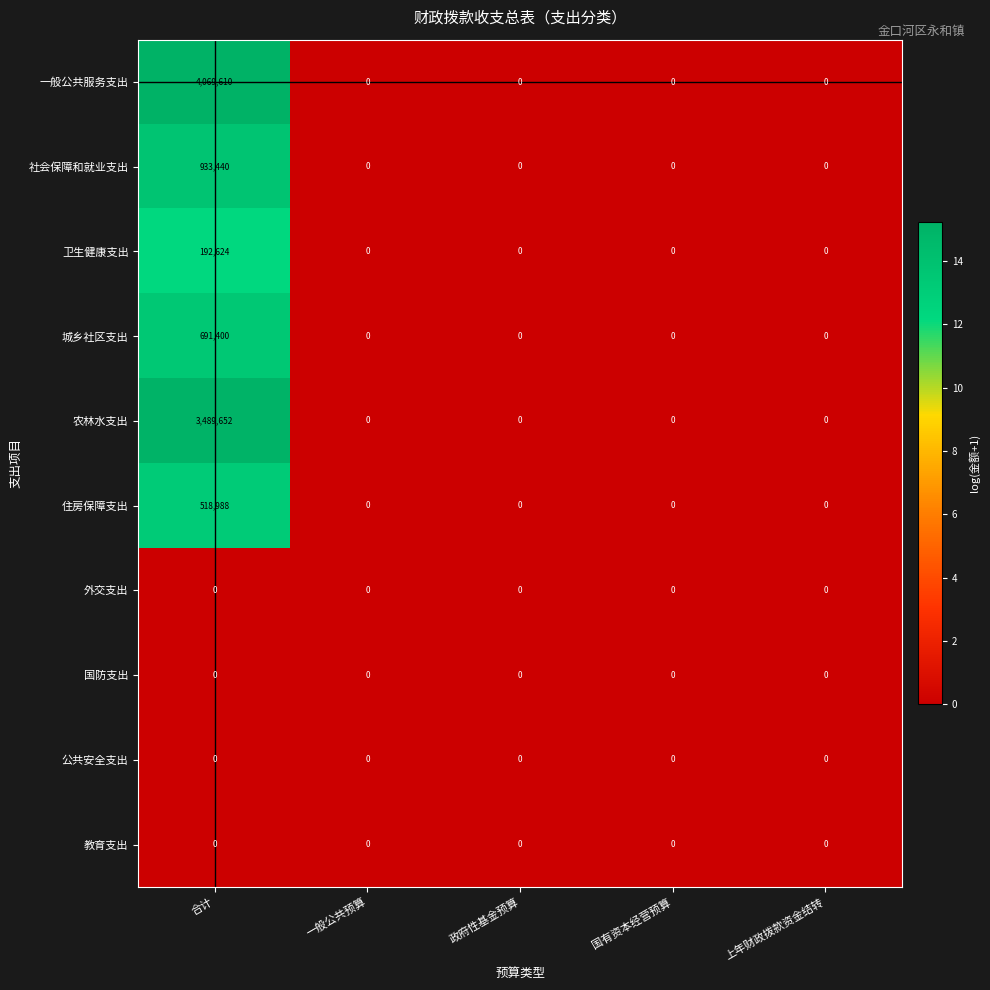

Between 合计 and 一般公共预算, which series saw the biggest shift?

一般公共服务支出